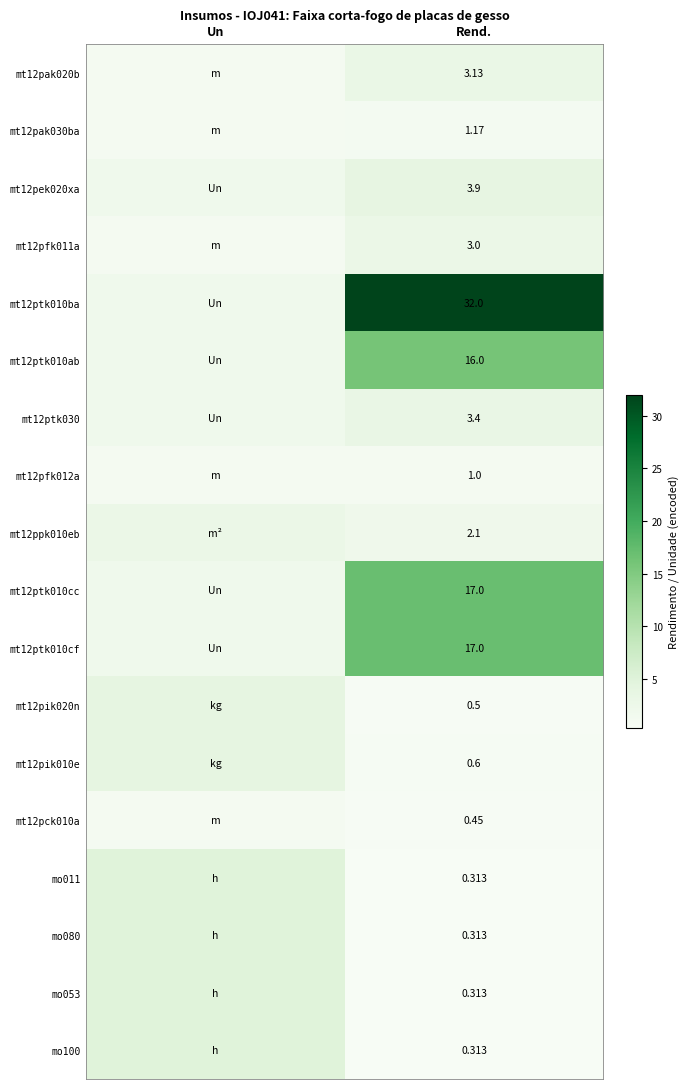

At how many categories does at least one series exceed 0?

2